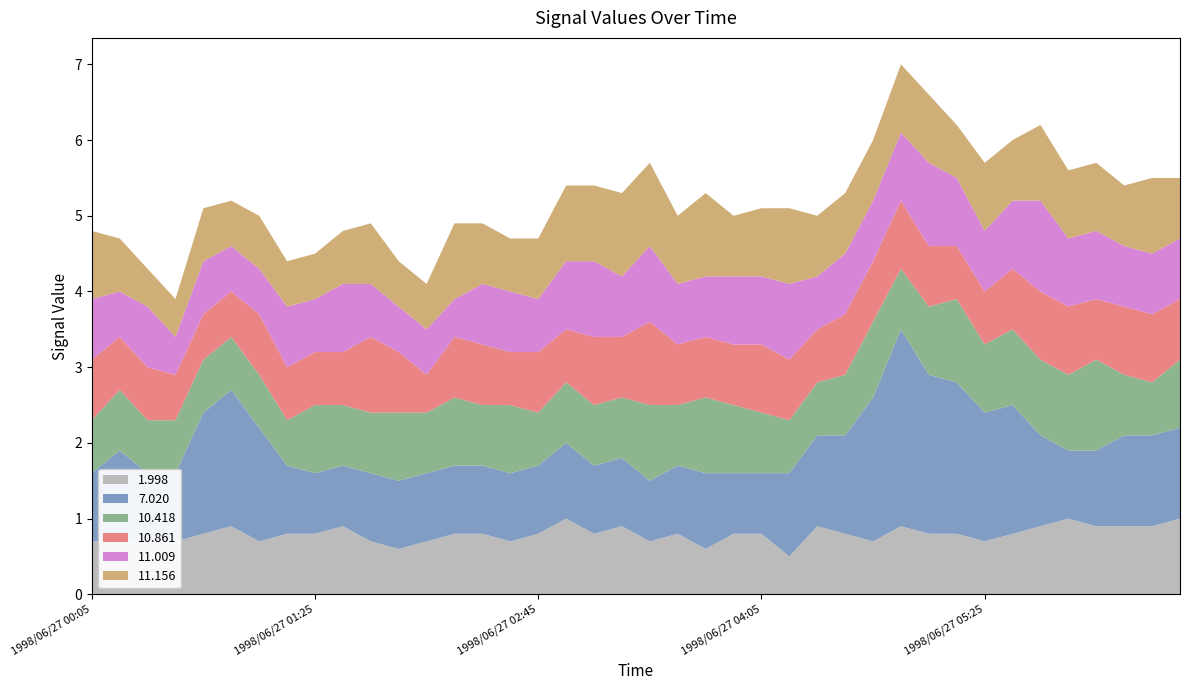

Reading left to right, what are all the values shown in this chart?

1.998: 0.7	0.7	0.7	0.7	0.8	0.9	0.7	0.8	0.8	0.9	0.7	0.6	0.7	0.8	0.8	0.7	0.8	1.0	0.8	0.9	0.7	0.8	0.6	0.8	0.8	0.5	0.9	0.8	0.7	0.9	0.8	0.8	0.7	0.8	0.9	1.0	0.9	0.9	0.9	1.0
7.020: 0.9	1.2	0.9	0.9	1.6	1.8	1.5	0.9	0.8	0.8	0.9	0.9	0.9	0.9	0.9	0.9	0.9	1.0	0.9	0.9	0.8	0.9	1.0	0.8	0.8	1.1	1.2	1.3	1.9	2.6	2.1	2.0	1.7	1.7	1.2	0.9	1.0	1.2	1.2	1.2
10.418: 0.7	0.8	0.7	0.7	0.7	0.7	0.7	0.6	0.9	0.8	0.8	0.9	0.8	0.9	0.8	0.9	0.7	0.8	0.8	0.8	1.0	0.8	1.0	0.9	0.8	0.7	0.7	0.8	1.0	0.8	0.9	1.1	0.9	1.0	1.0	1.0	1.2	0.8	0.7	0.9
10.861: 0.8	0.7	0.7	0.6	0.6	0.6	0.8	0.7	0.7	0.7	1.0	0.8	0.5	0.8	0.8	0.7	0.8	0.7	0.9	0.8	1.1	0.8	0.8	0.8	0.9	0.8	0.7	0.8	0.8	0.9	0.8	0.7	0.7	0.8	0.9	0.9	0.8	0.9	0.9	0.8
11.009: 0.8	0.6	0.8	0.5	0.7	0.6	0.6	0.8	0.7	0.9	0.7	0.6	0.6	0.5	0.8	0.8	0.7	0.9	1.0	0.8	1.0	0.8	0.8	0.9	0.9	1.0	0.7	0.8	0.8	0.9	1.1	0.9	0.8	0.9	1.2	0.9	0.9	0.8	0.8	0.8
11.156: 0.9	0.7	0.5	0.5	0.7	0.6	0.7	0.6	0.6	0.7	0.8	0.6	0.6	1.0	0.8	0.7	0.8	1.0	1.0	1.1	1.1	0.9	1.1	0.8	0.9	1.0	0.8	0.8	0.8	0.9	0.9	0.7	0.9	0.8	1.0	0.9	0.9	0.8	1.0	0.8